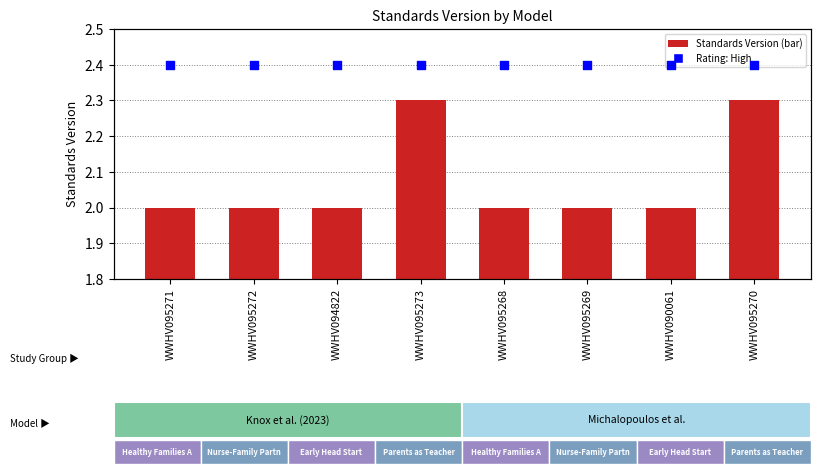

Which series has the widest spread of Y values?

Standards Version